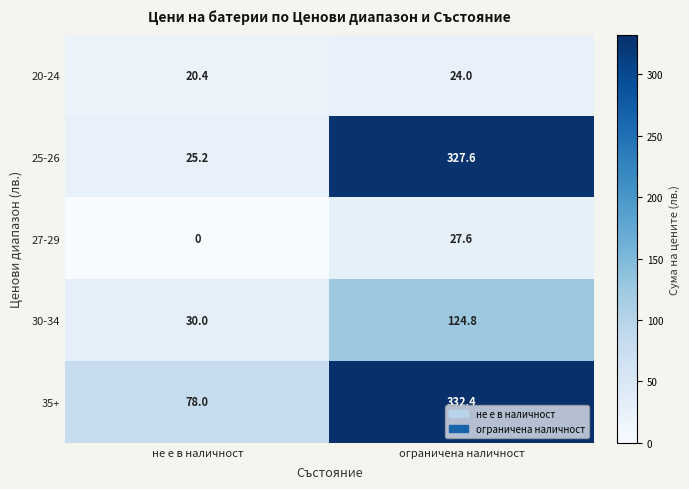

Which series has the largest total across all categories?

35+